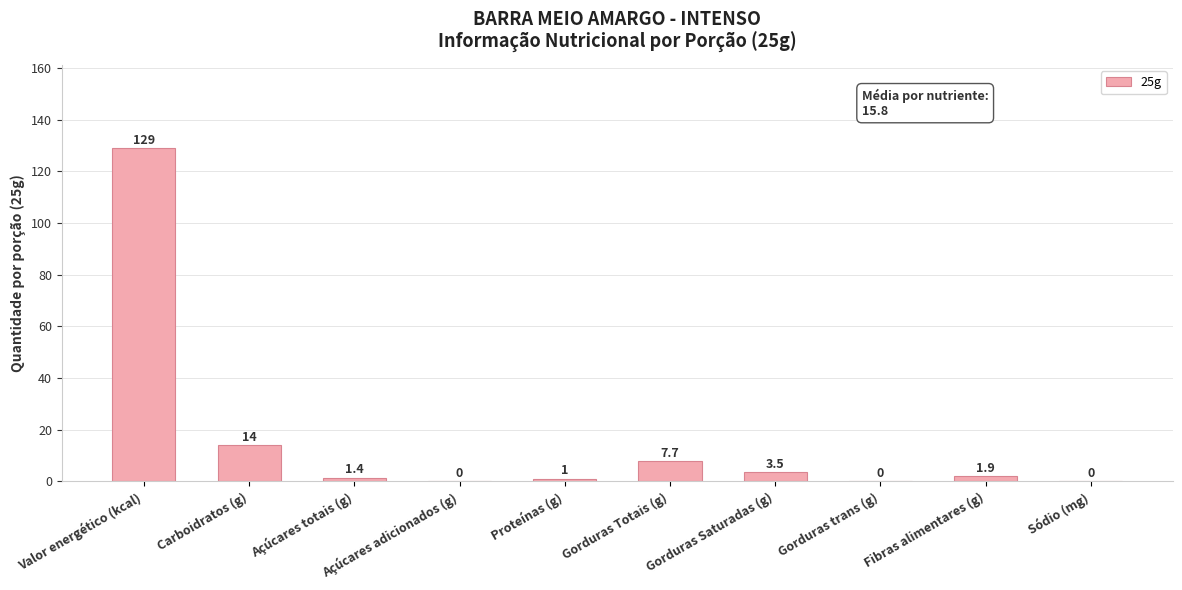

Are the bars grouped side by side (vs. stacked)?

No